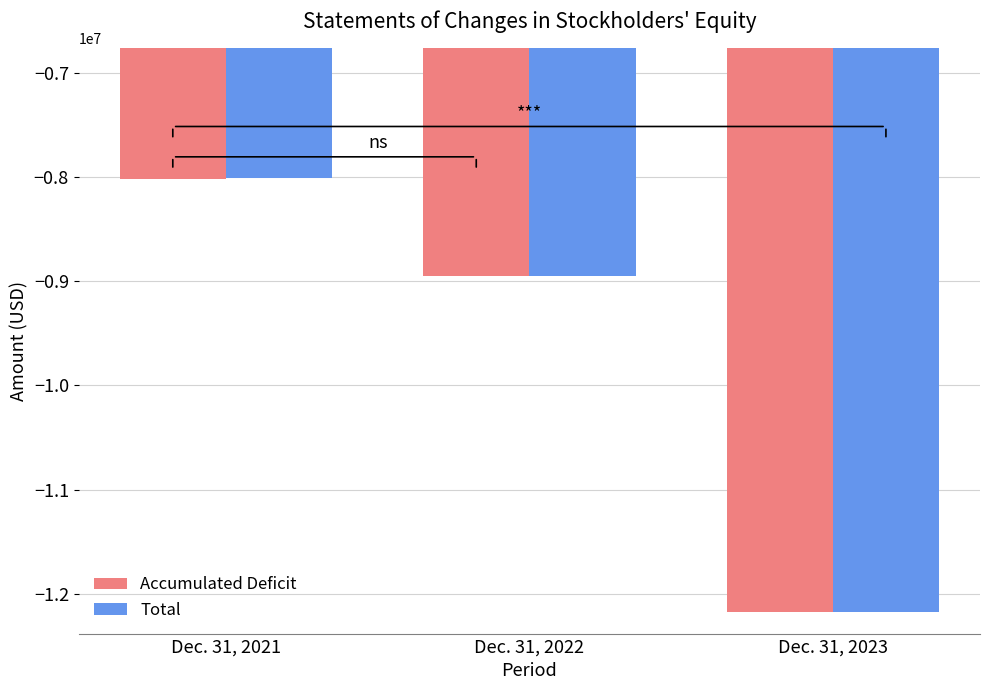

What is the difference between the Accumulated Deficit values at Dec. 31, 2021 and Dec. 31, 2023?

4156617